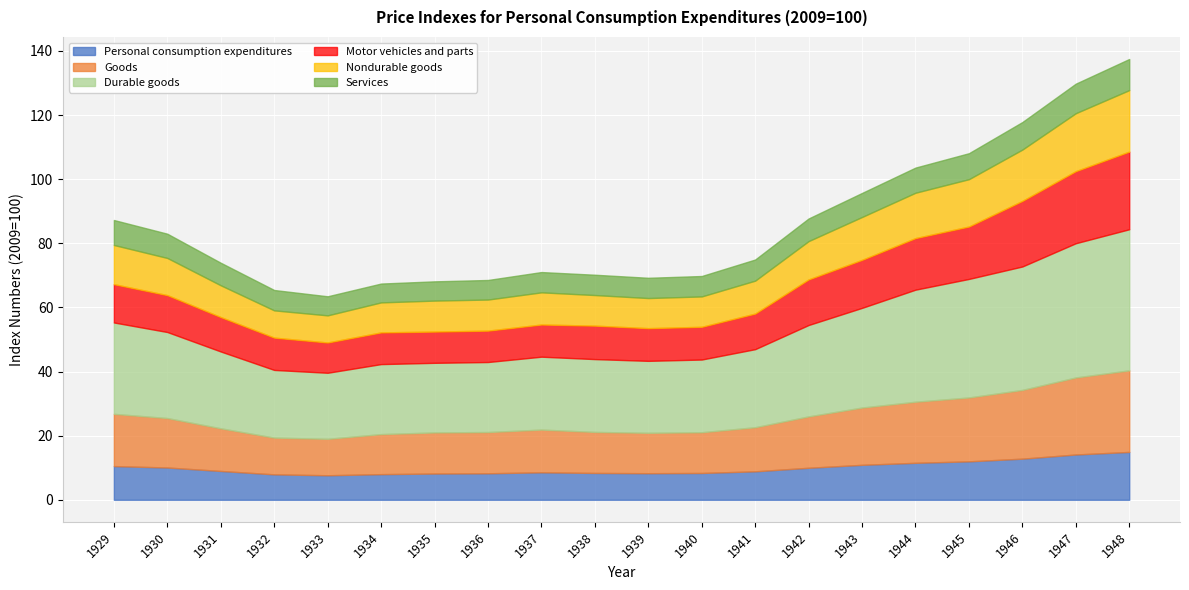

True or false: Motor vehicles and parts and Nondurable goods cross at least once.

True